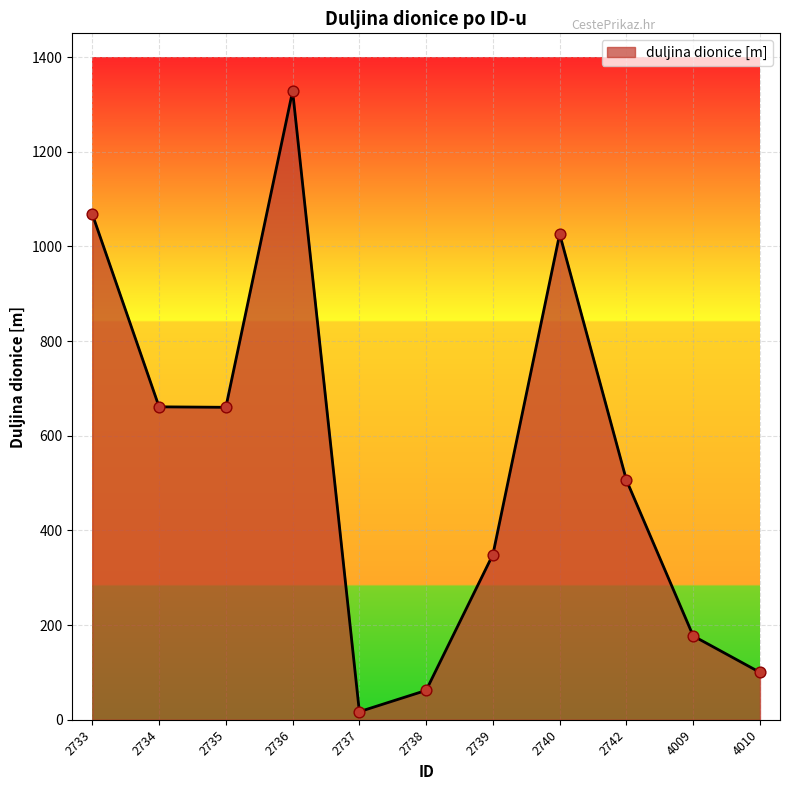

What is the change in value from 2735 to 4009?

-483